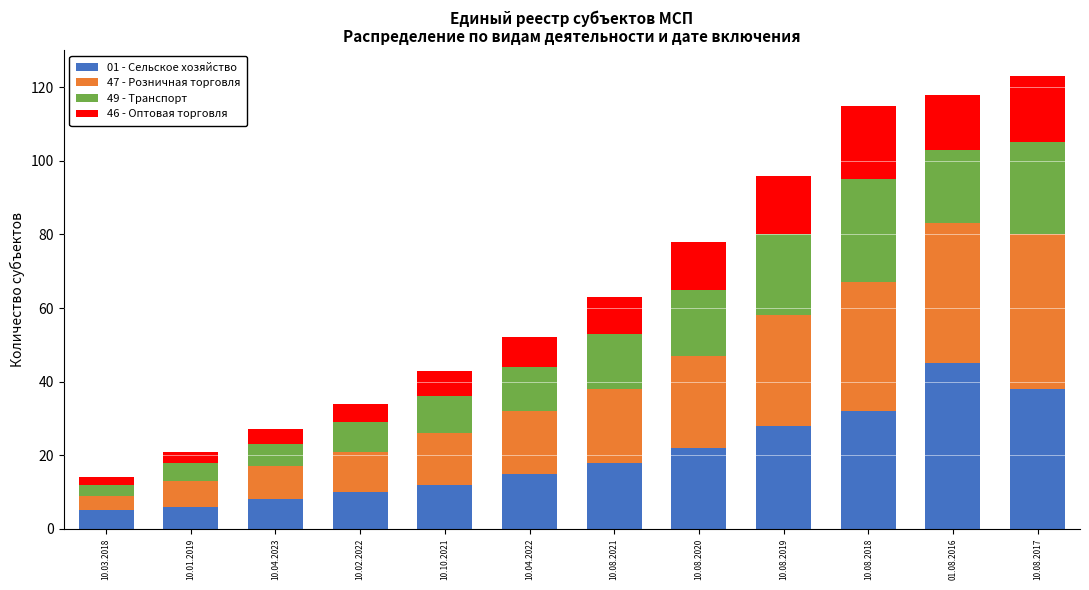

The value of 01 - Сельское хозяйство at 10.02.2022 is 15. True or false?

False